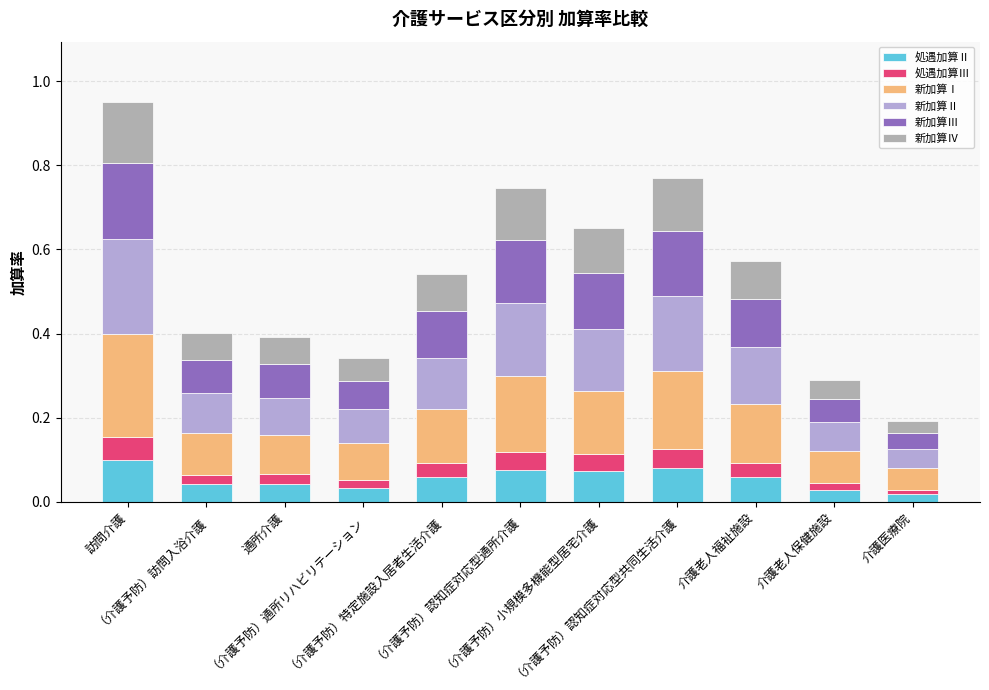

Which series has the widest spread of values?

新加算Ⅰ